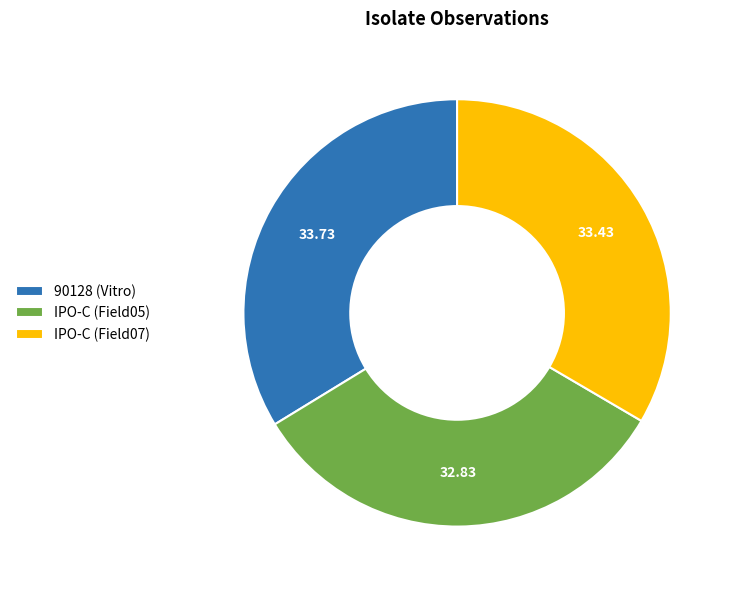

Does IPO-C (Field05) account for over 50% of the chart?

No